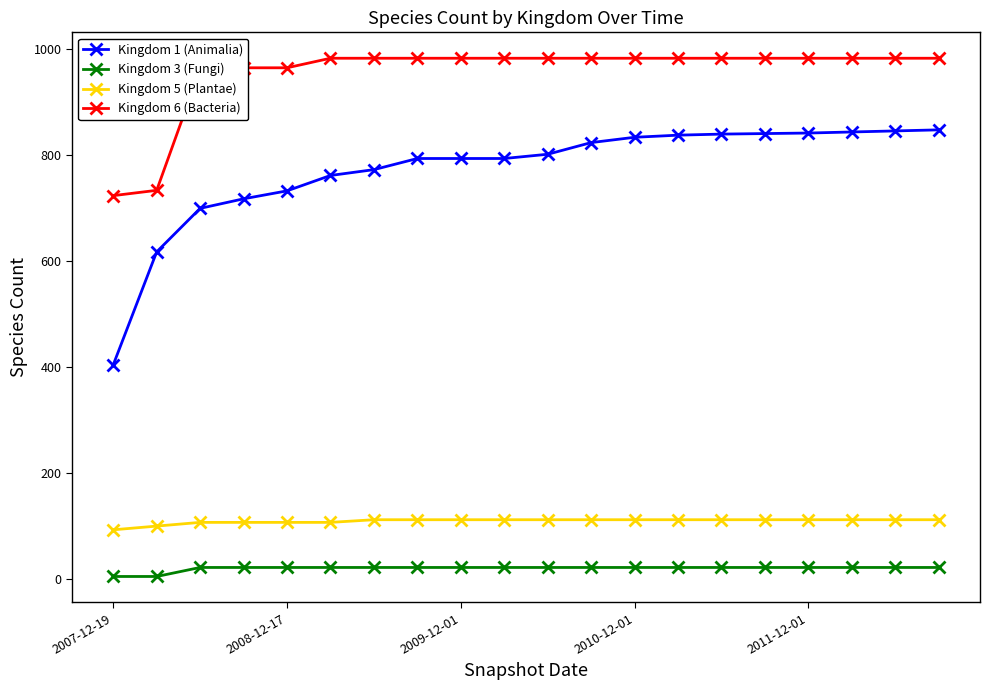

At how many categories does at least one series exceed 352?

20